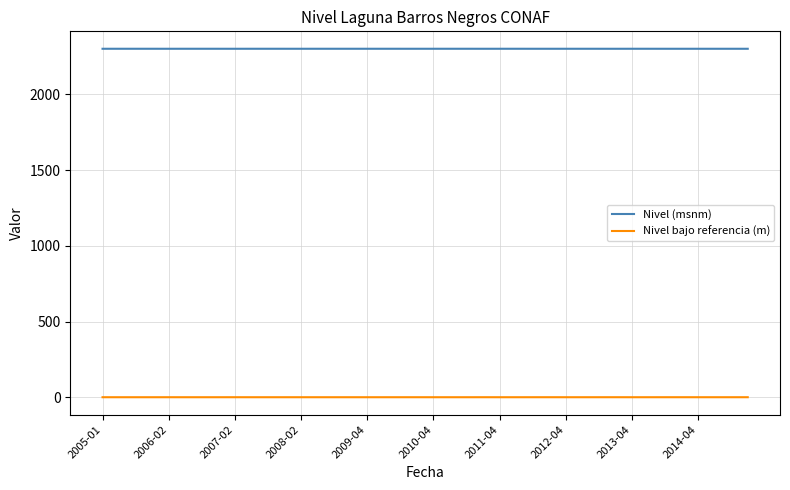

What is the minimum value for Nivel (msnm)?

2299.9